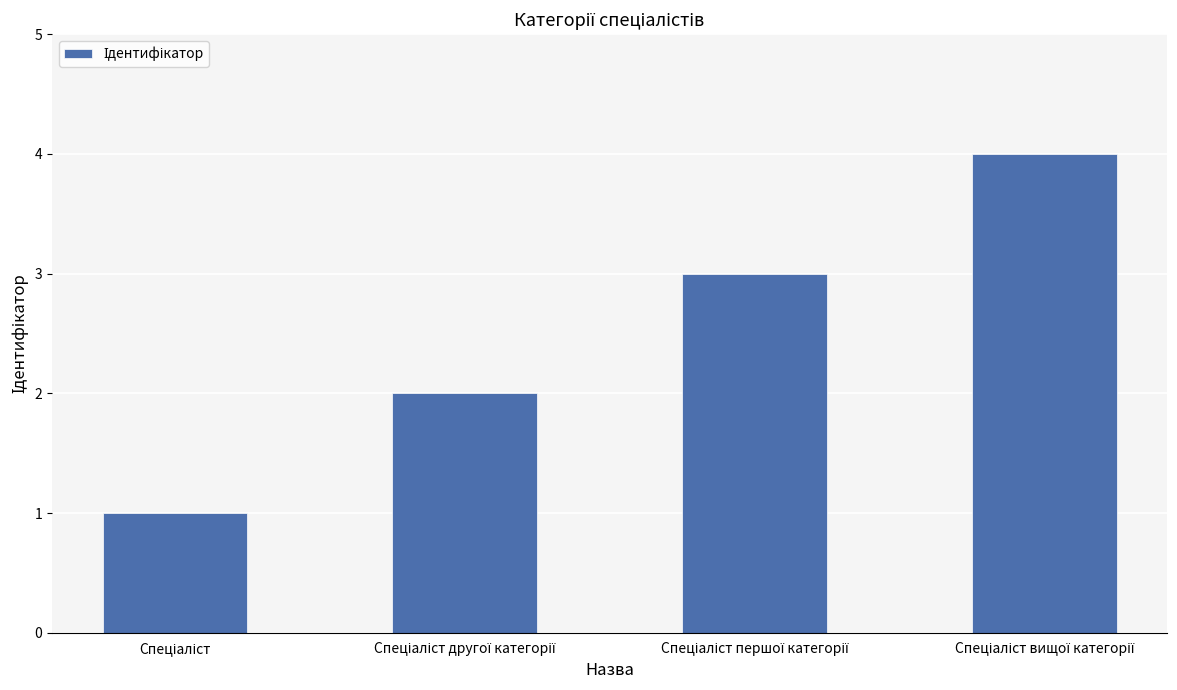

What is the value of the 4th bar from the left?

4